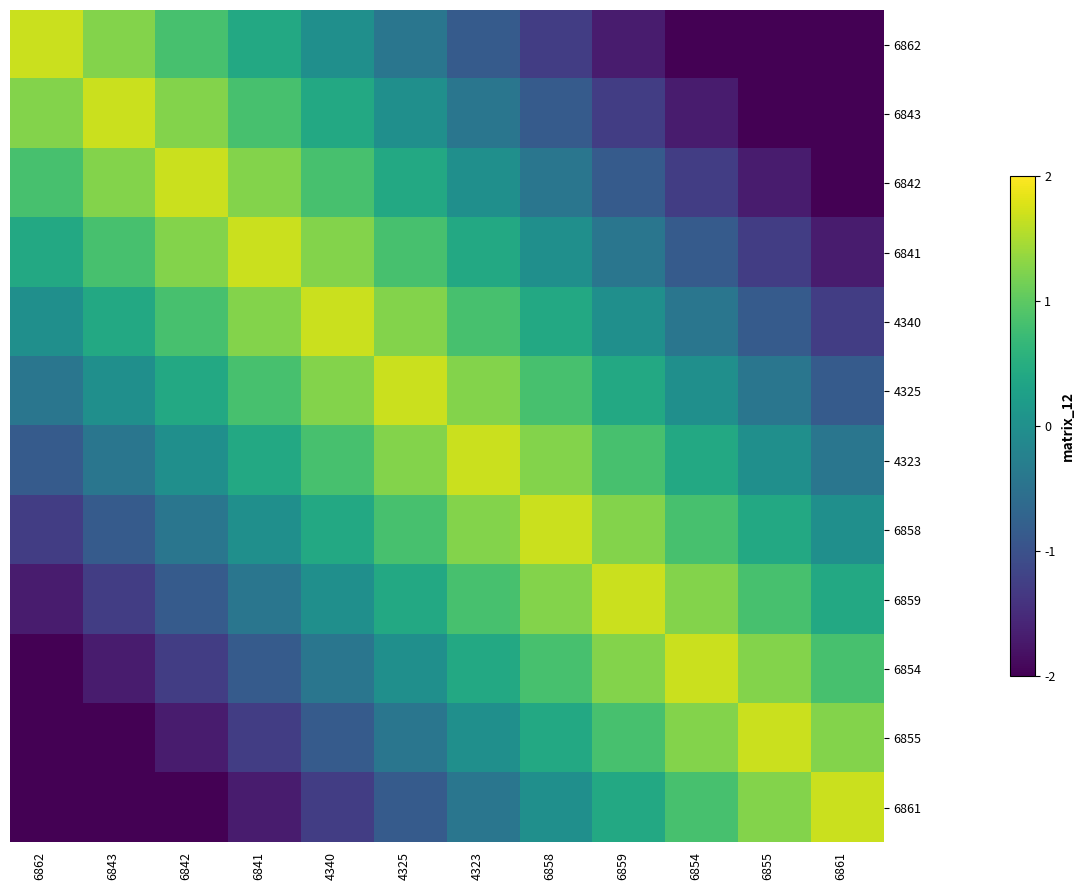

Which series has the widest spread of values?

6862